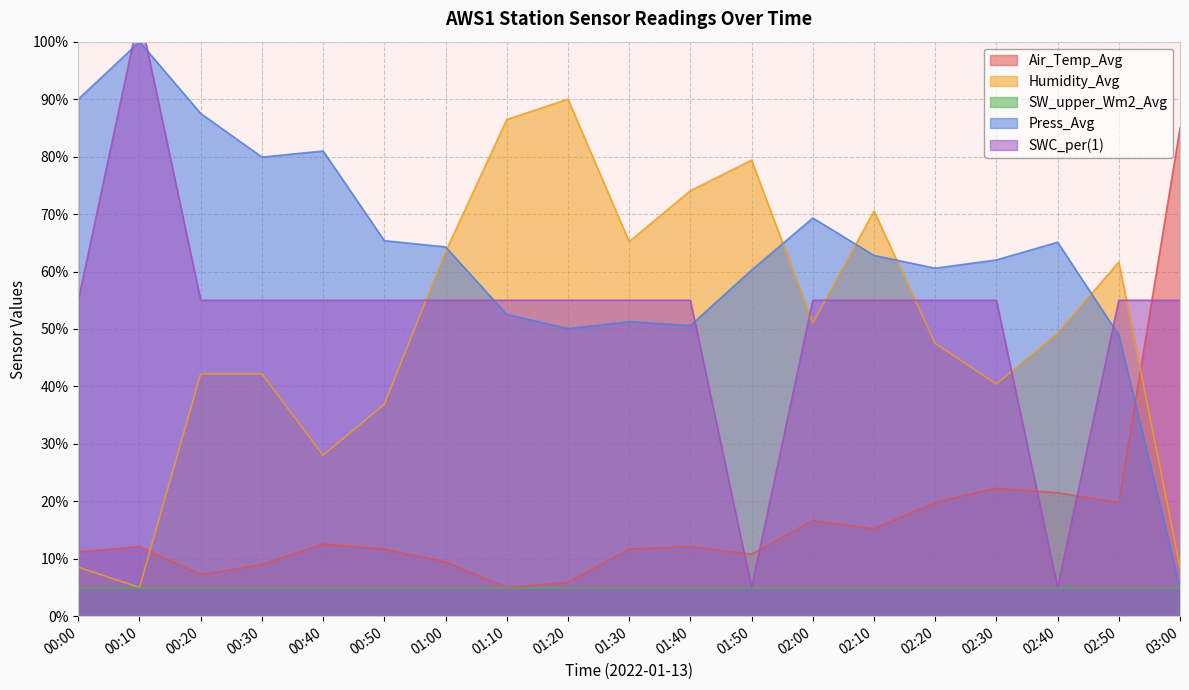

How many values in the Humidity_Avg series exceed 49?

10